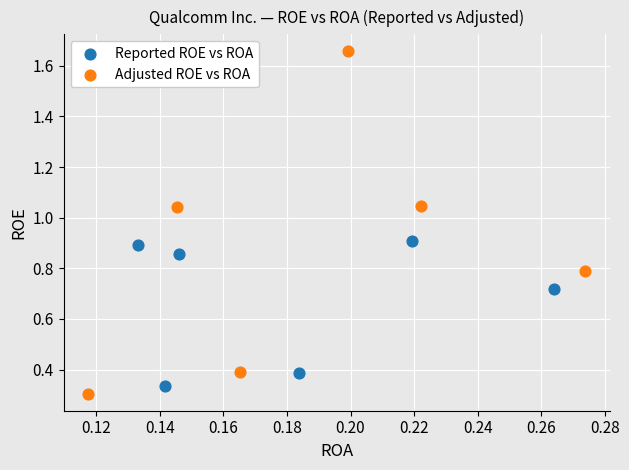

Which series has the largest Y range (max minus min)?

Adjusted ROE vs ROA